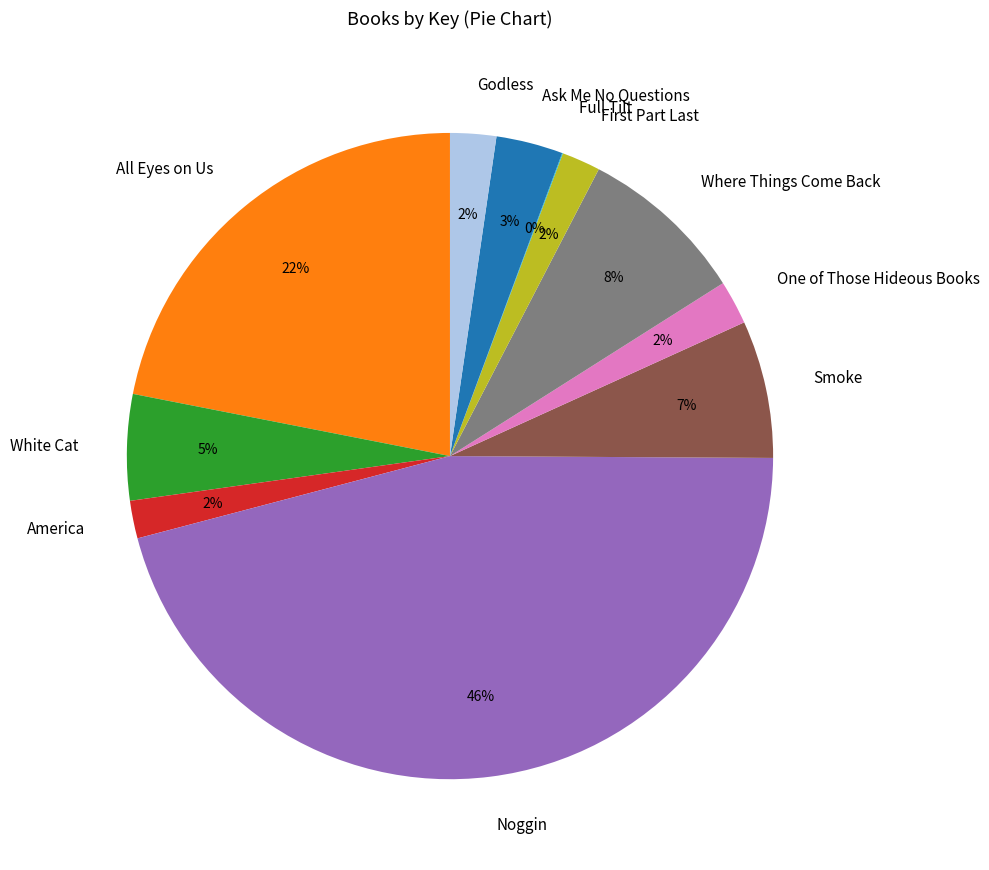

Does any single category account for the majority?

No